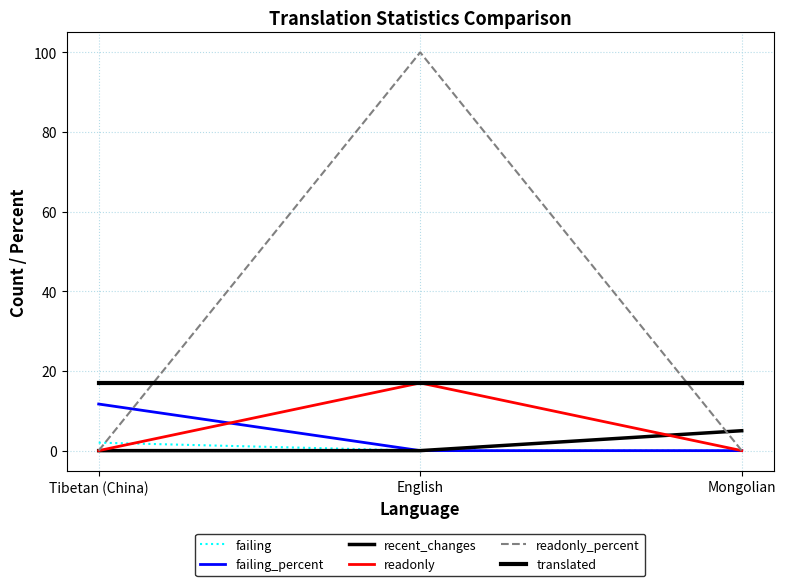

How many lines are shown in the chart?

6